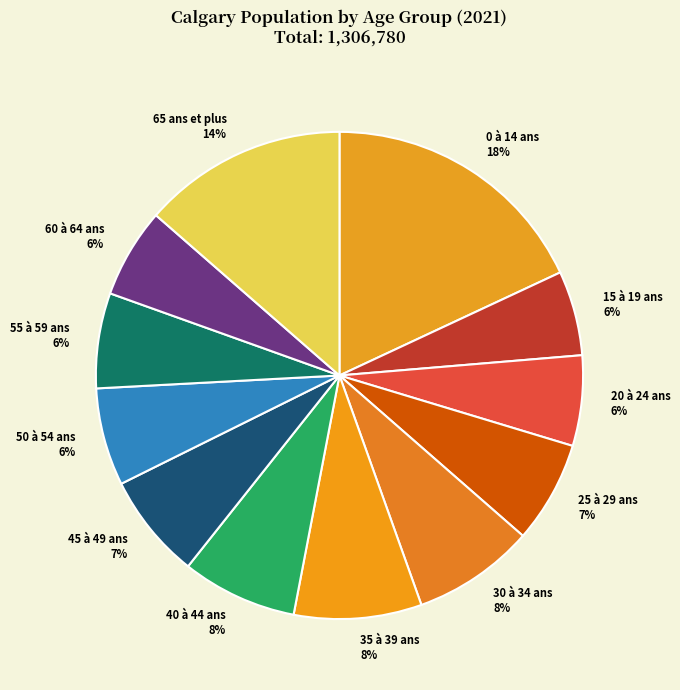

How many slices are in this pie chart?

12